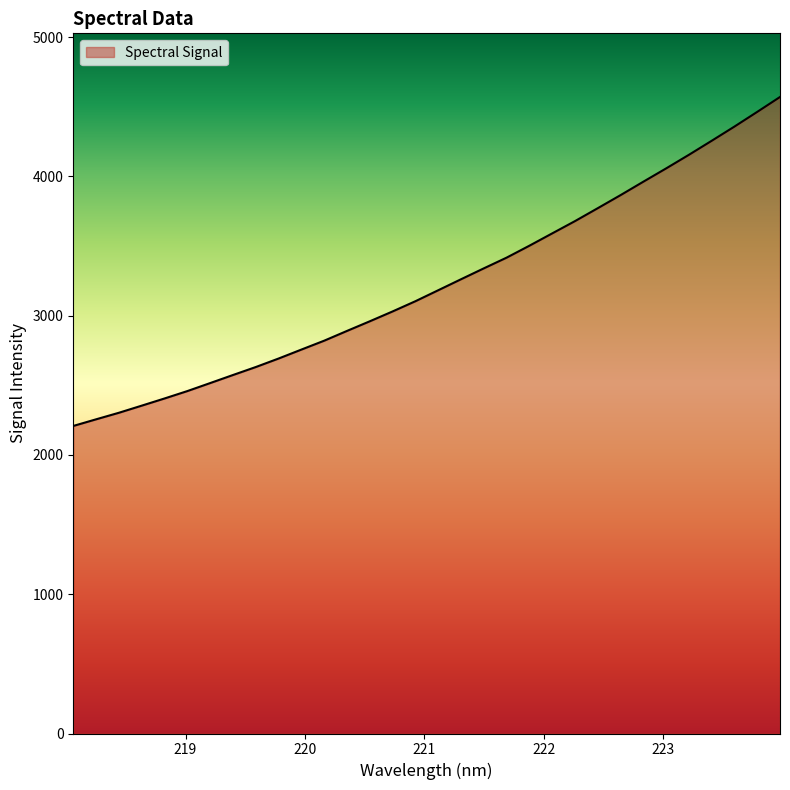

True or false: there are more than 2 points higher than both neighbors.

False